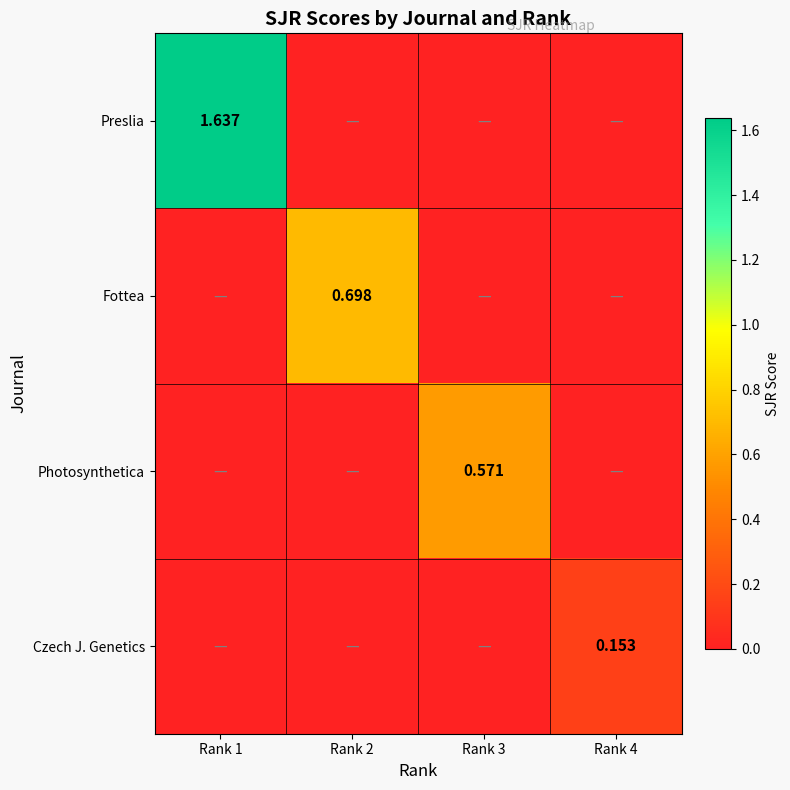

At which category is the sum across all series the highest?

Rank 1